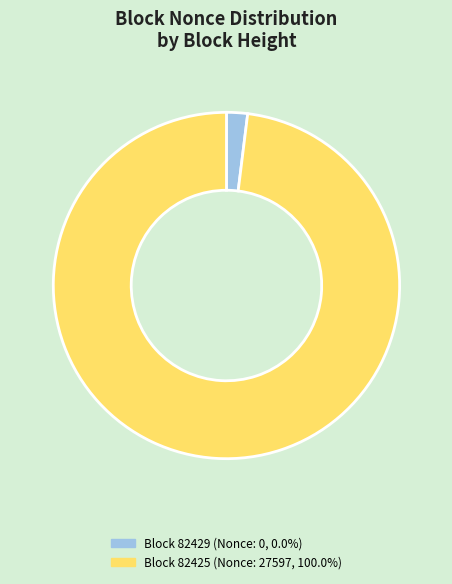

Does any single category account for the majority?

Yes